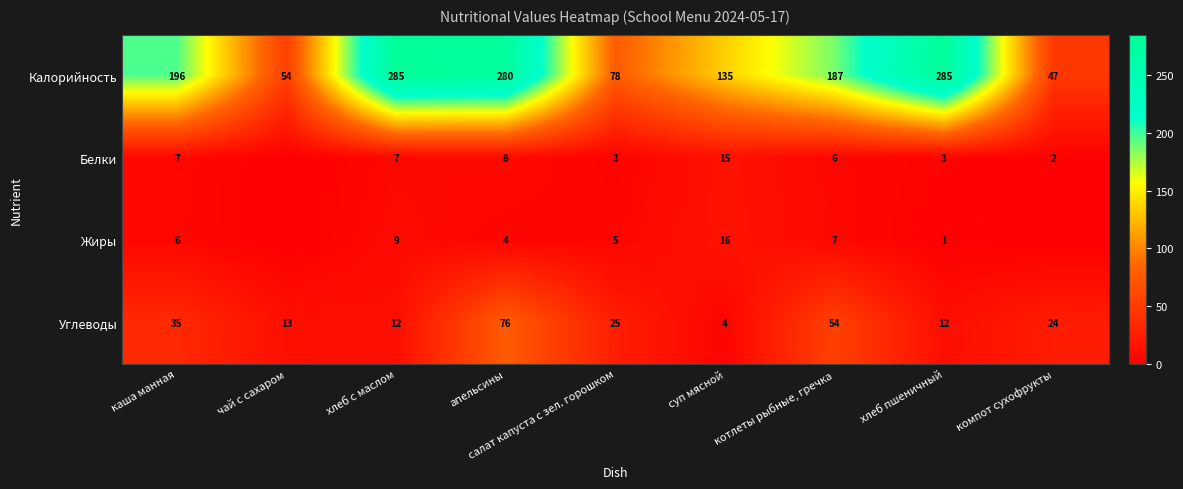

What is the sum of the Жиры values at котлеты рыбные, гречка and хлеб пшеничный?

8